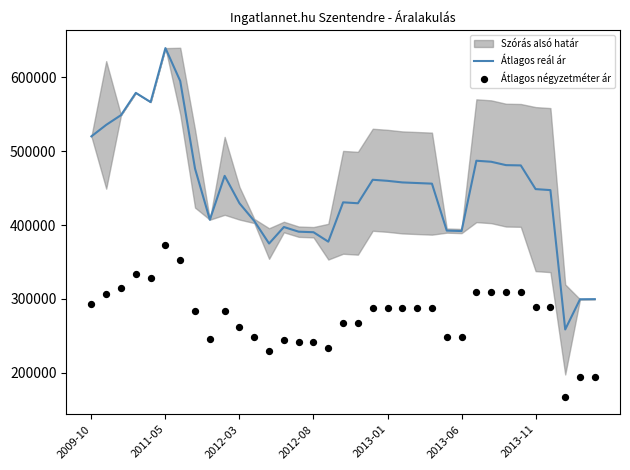

At how many categories does at least one series exceed 619314?

1